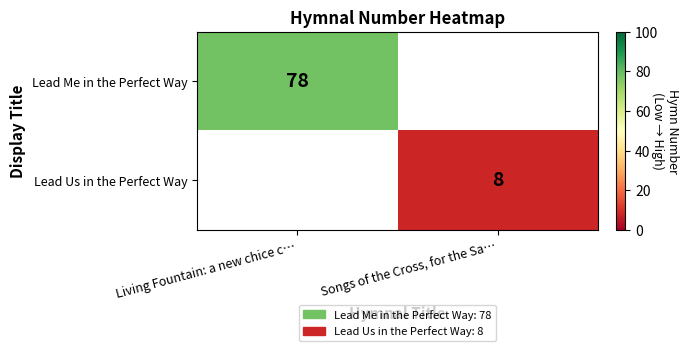

Is it true that Lead Me in the Perfect Way equals 78 at Living Fountain: a new chice c…?

True